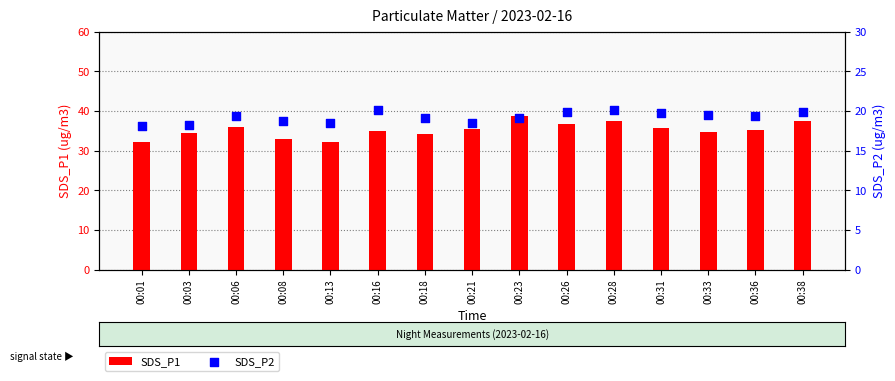

Which series contains the highest Y value?

SDS_P1